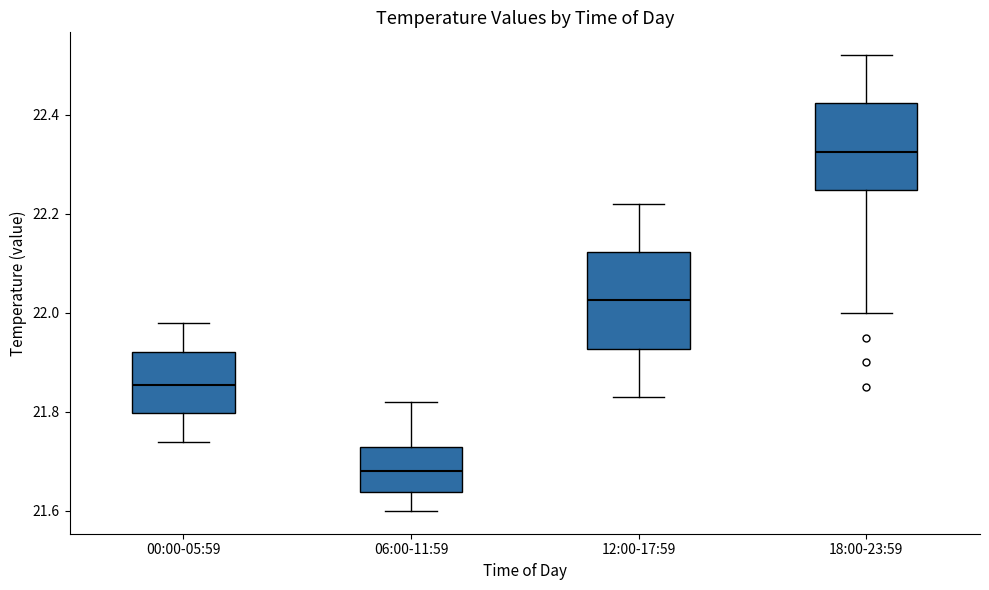

Where does the upper whisker of the box for 12:00-17:59 end on the y-axis? The values are not printed on the chart, so give them approximately, as read against the axis.

22.22